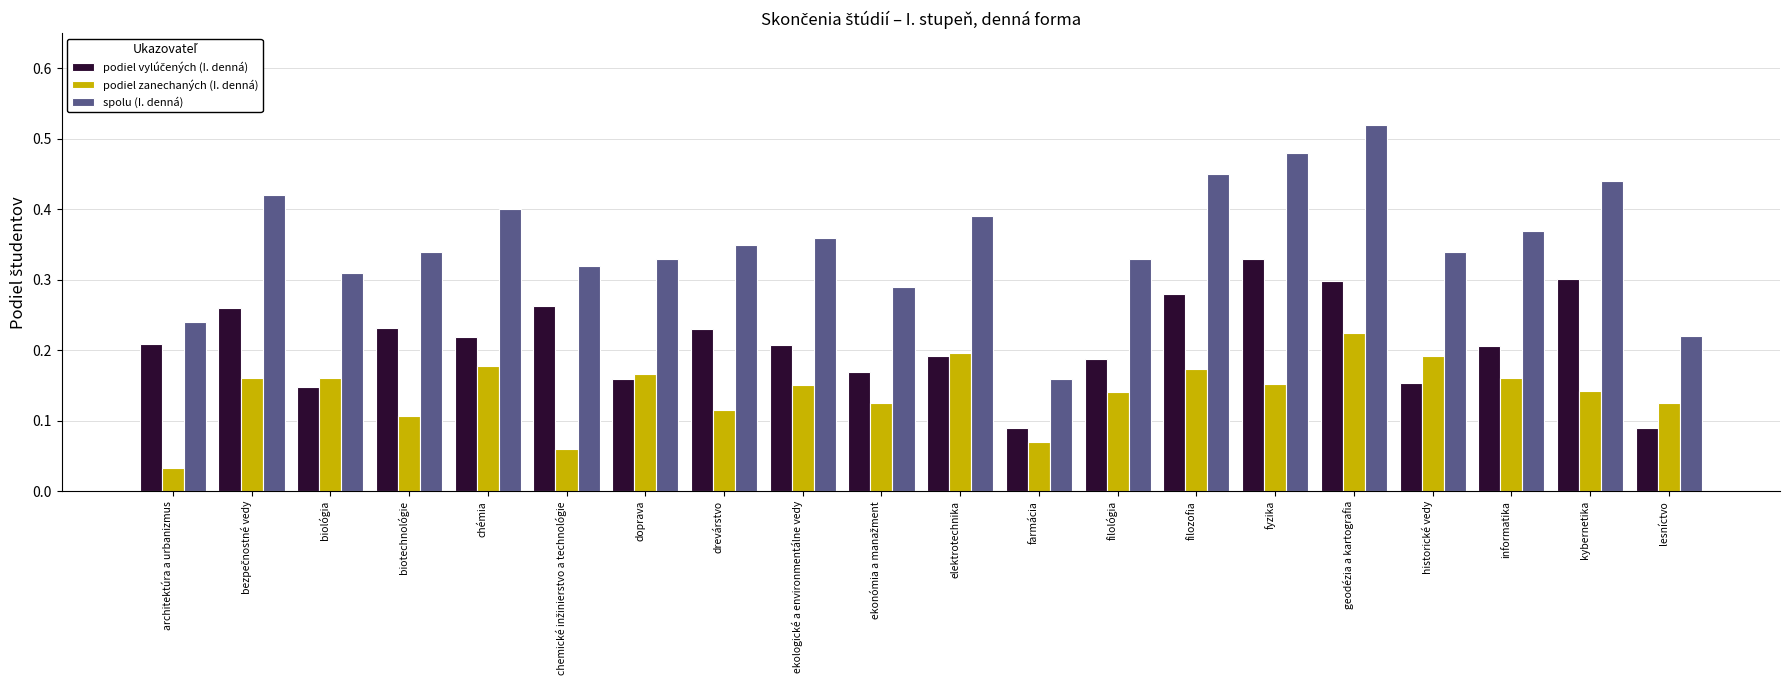

Is it true that spolu (I. denná) equals 0.1 at lesníctvo?

False